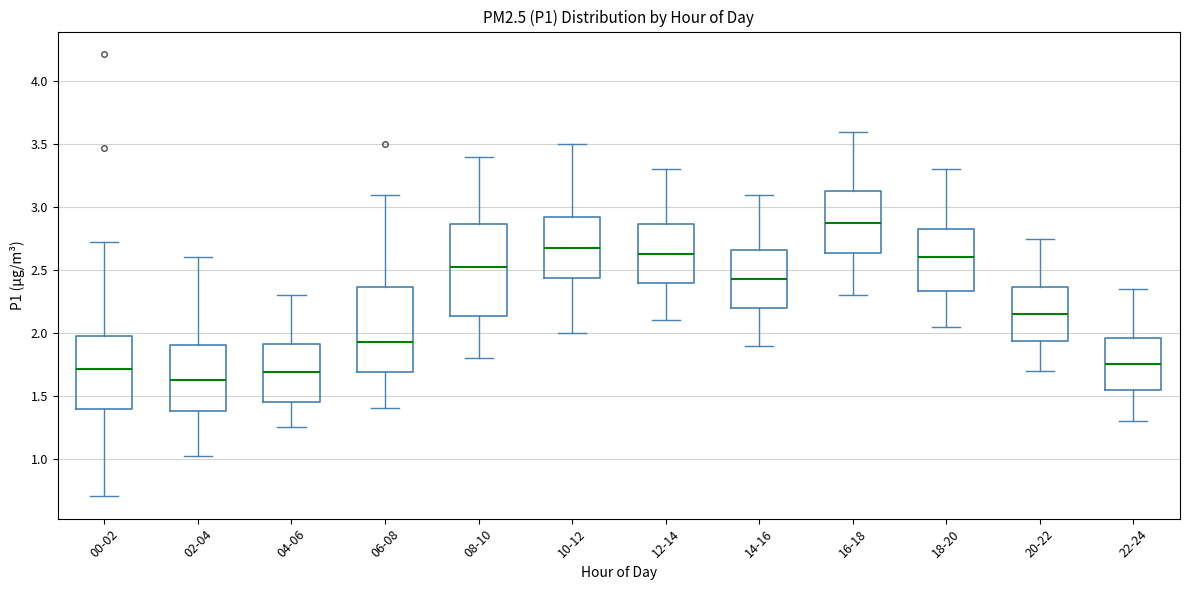

Which box has the highest median line?

16-18